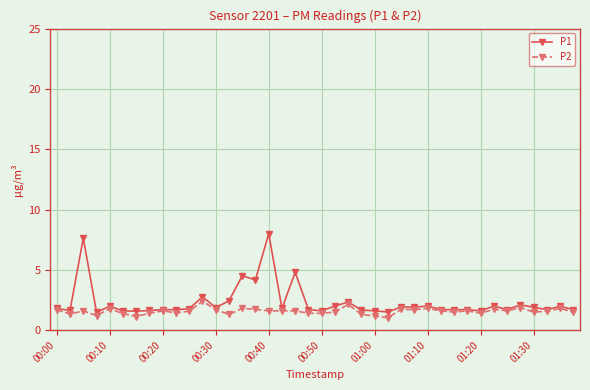

Which series has the widest spread of values?

P1